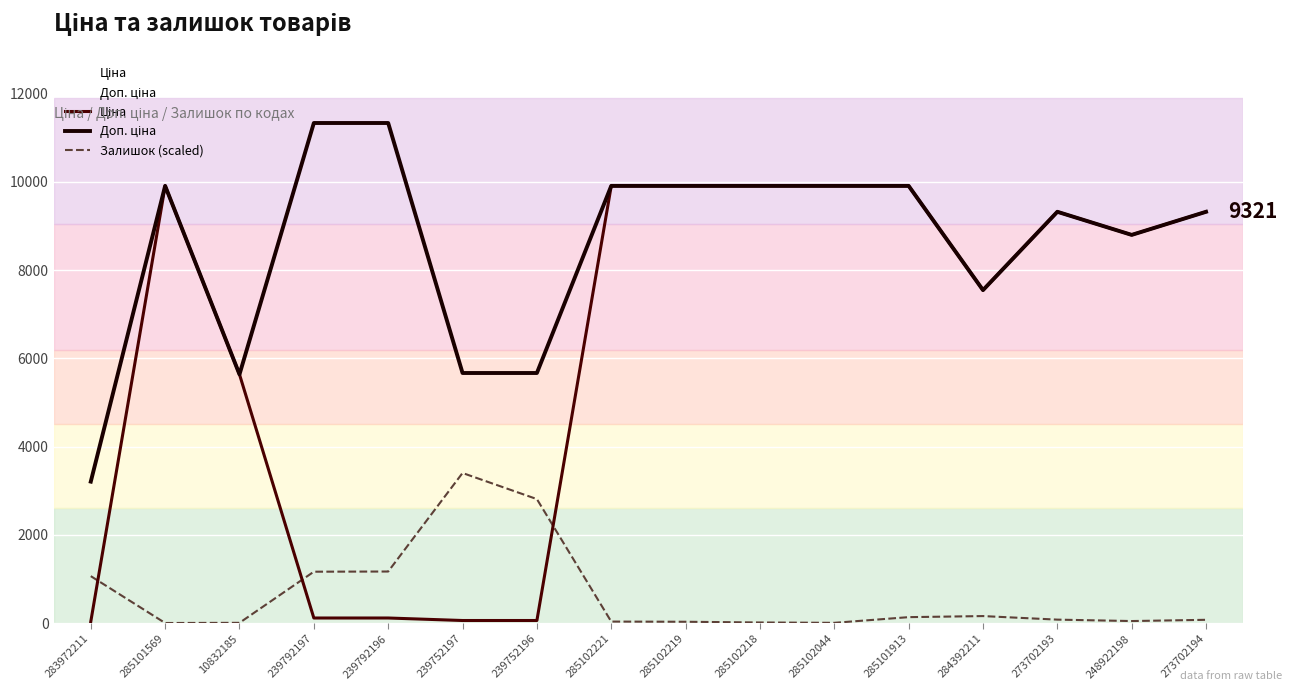

What is the label of the 8th point from the left?

285102221